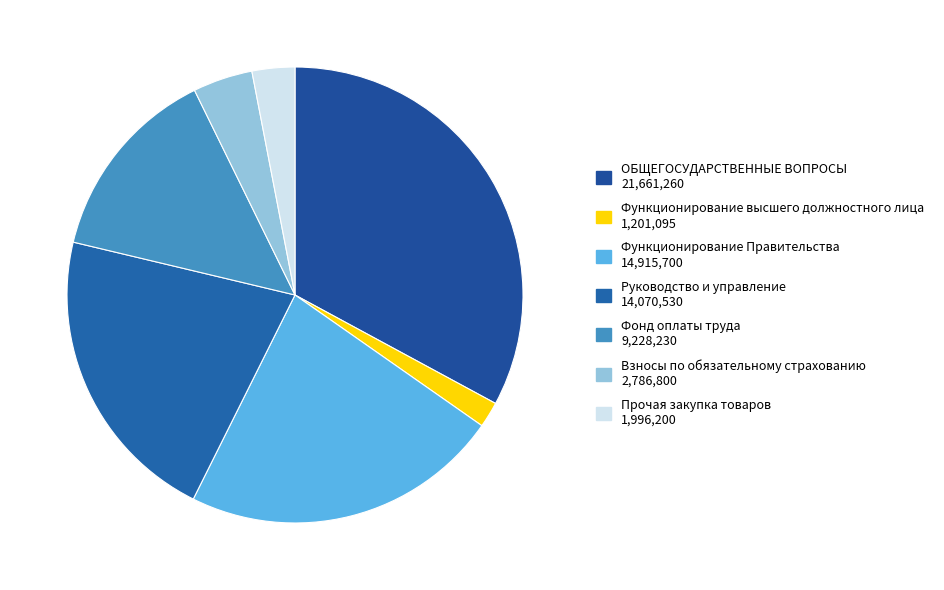

How many segments does this pie chart have?

7